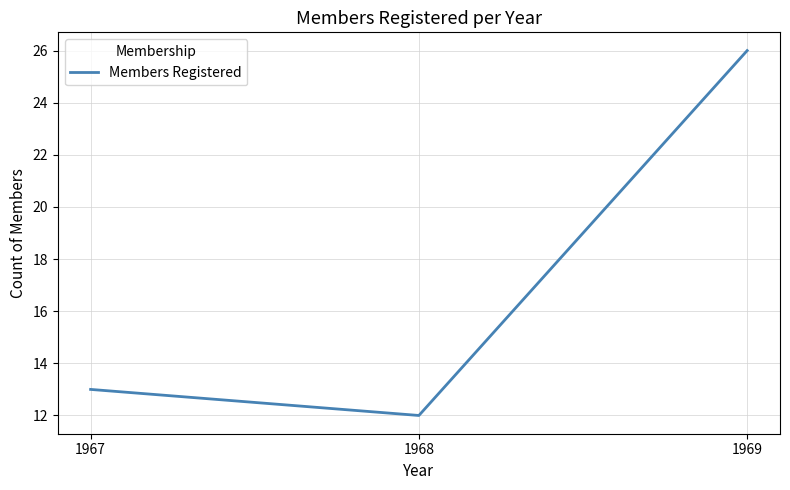

Approximately how many times larger is the value at 1968 compared to 1969?

0.5